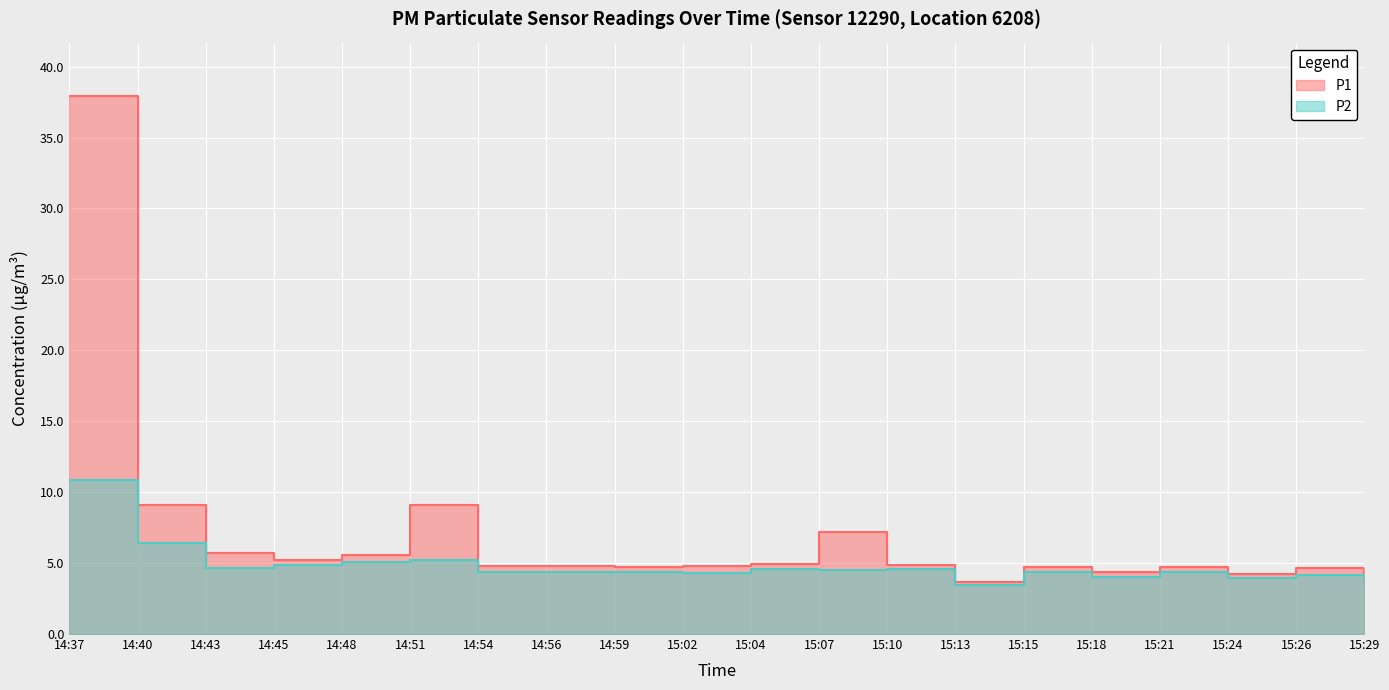

Between 15:13 and 15:02, which is larger?

15:02